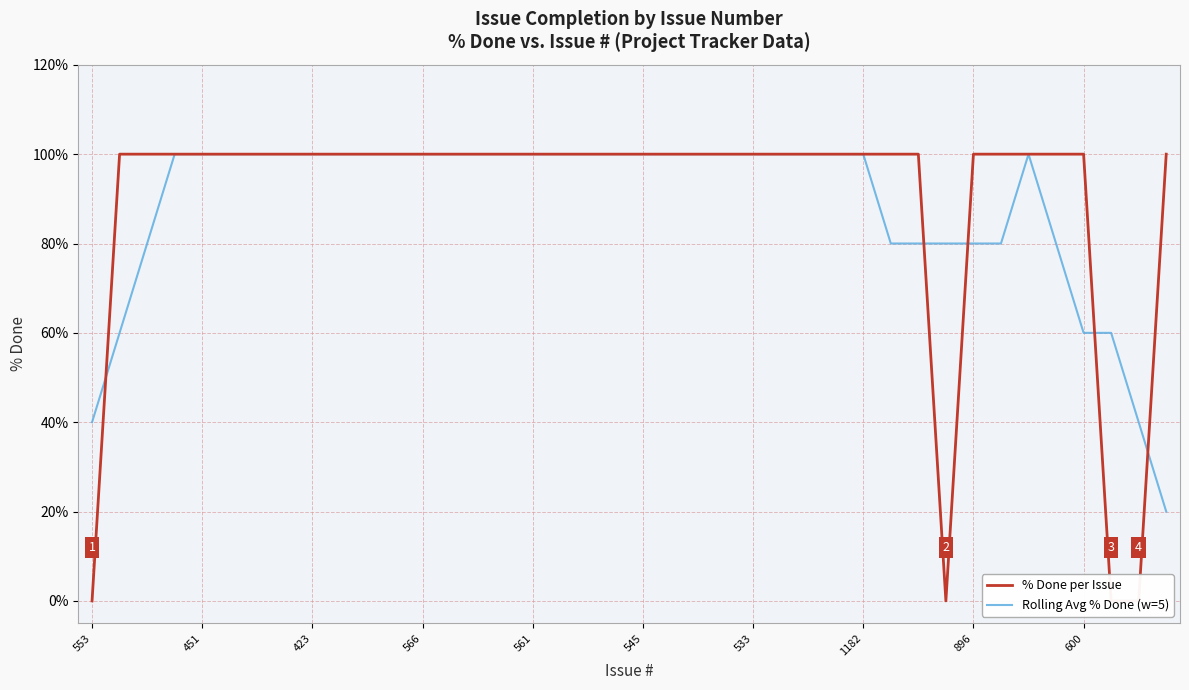

Is it true that Rolling Avg % Done (w=5) equals 80 at 896?

True